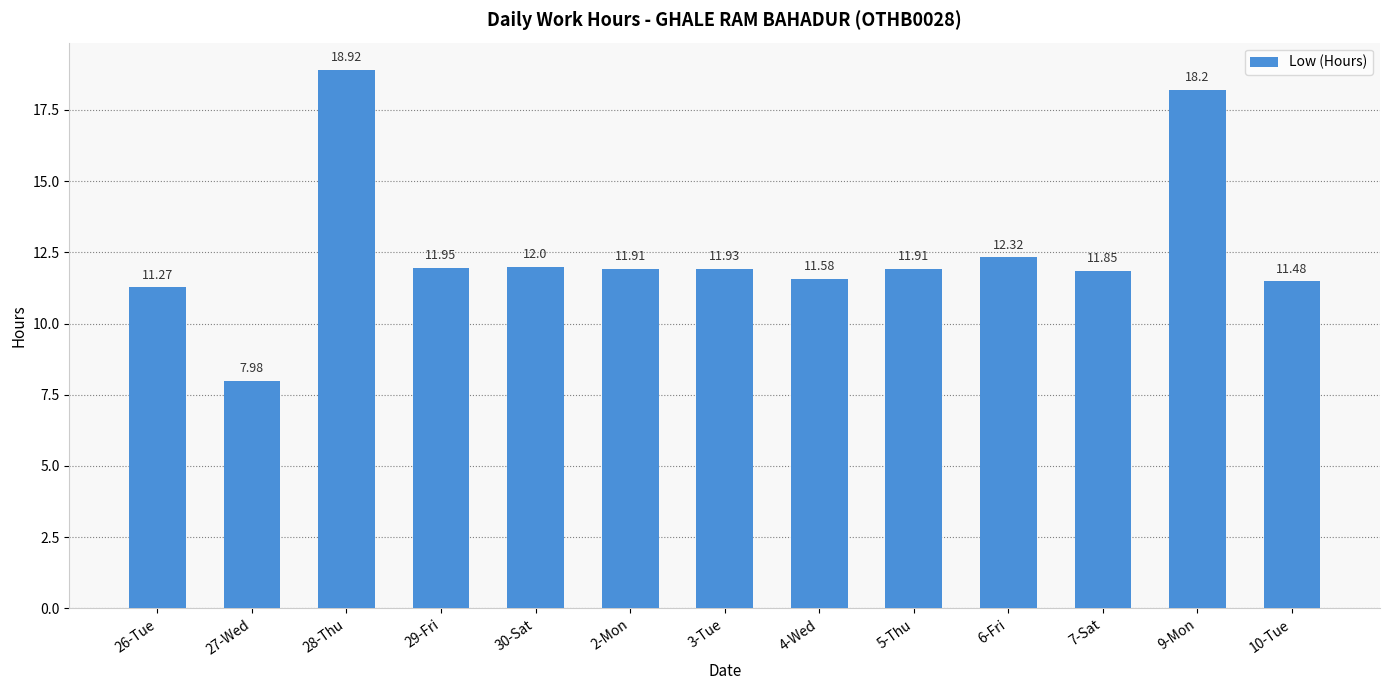

What is the label of the 10th bar from the left?

6-Fri